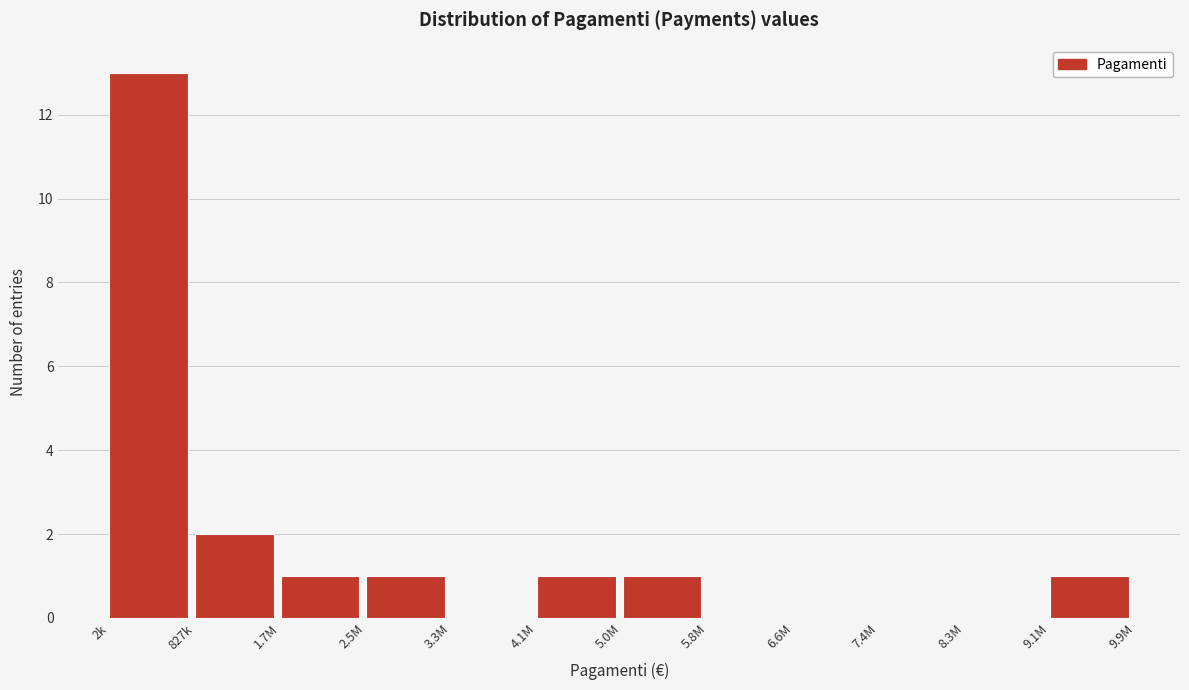

Reading left to right, list all the values displayed in this chart.

2k=13	827k=2	1.7M=1	2.5M=1	3.3M=0	4.1M=1	5.0M=1	5.8M=0	6.6M=0	7.4M=0	8.3M=0	9.1M=1